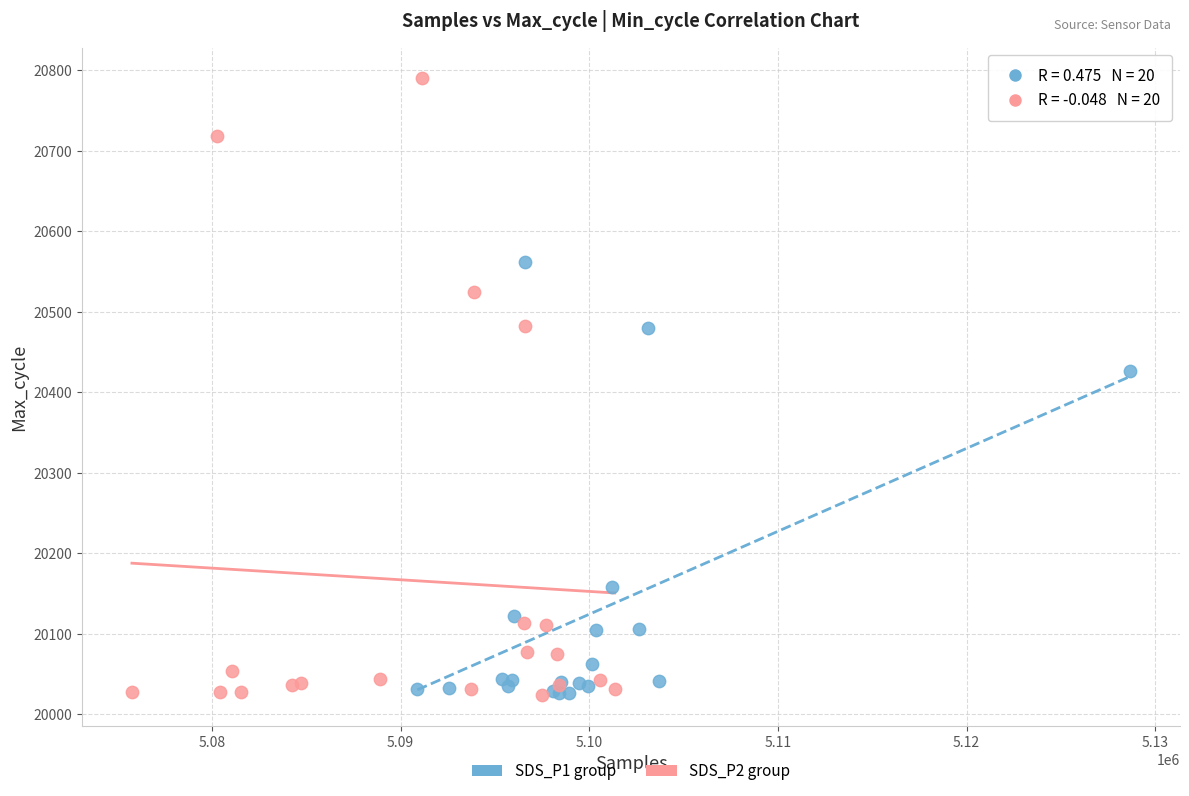

Which series has the widest spread of Y values?

SDS_P2 group